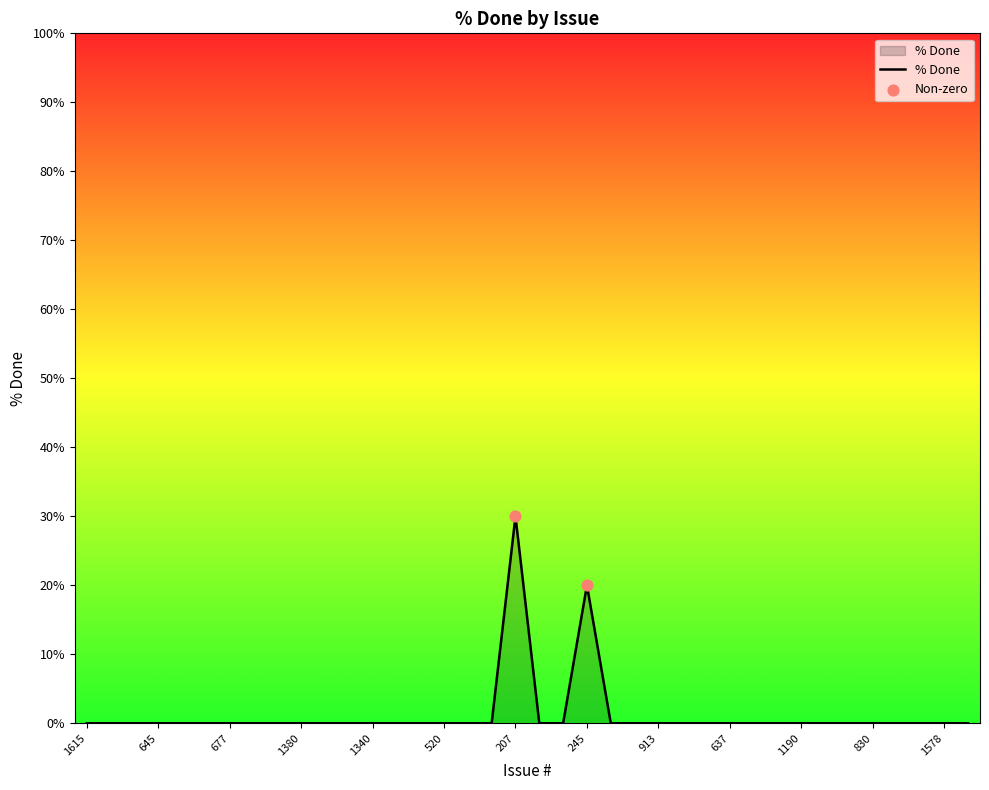

What is the difference between the maximum and minimum values?

30